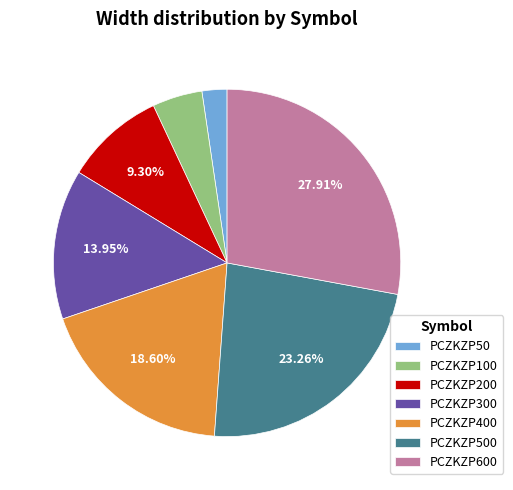

True or false: PCZKZP400 accounts for 19% of the total.

True